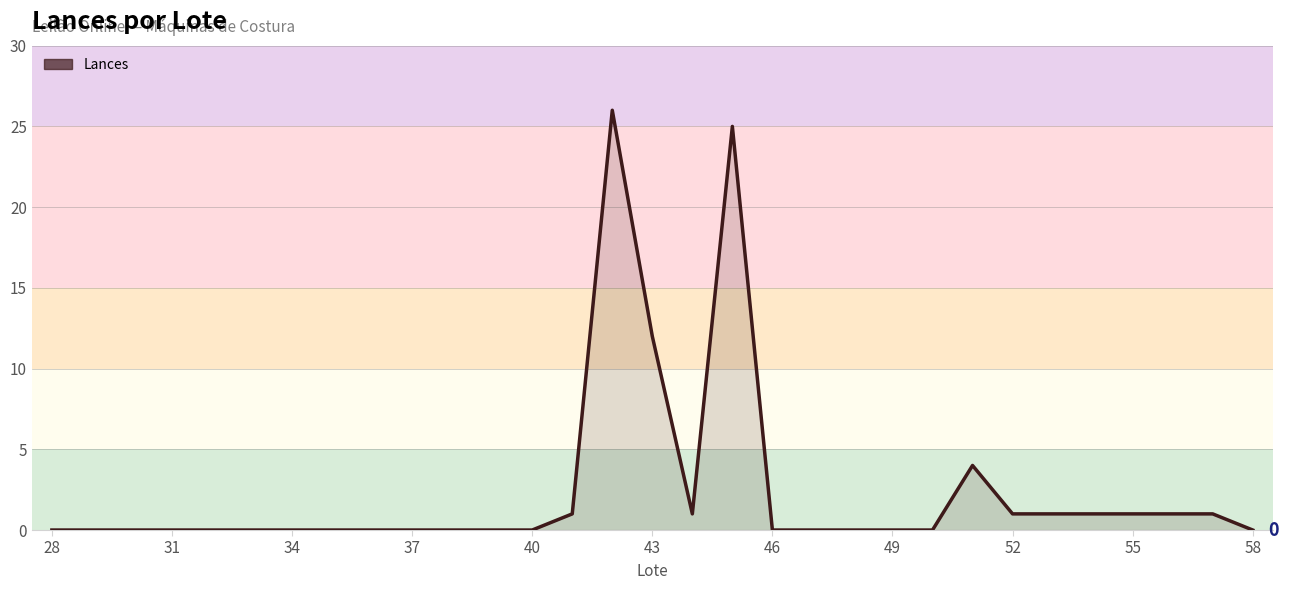

True or false: there are more than 1 points higher than both neighbors.

True